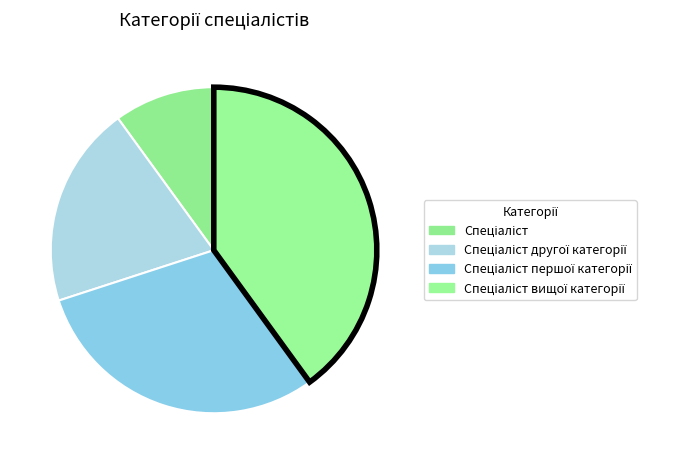

Rank the categories by value from highest to lowest.

Спеціаліст вищої категорії, Спеціаліст першої категорії, Спеціаліст другої категорії, Спеціаліст